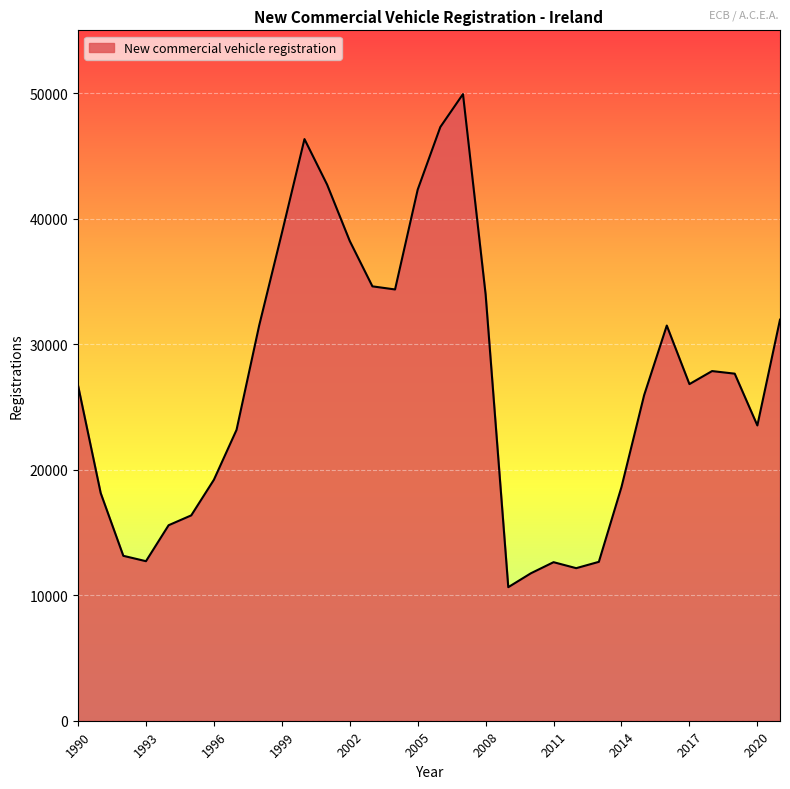

Does the chart display data point markers on the line(s)?

No